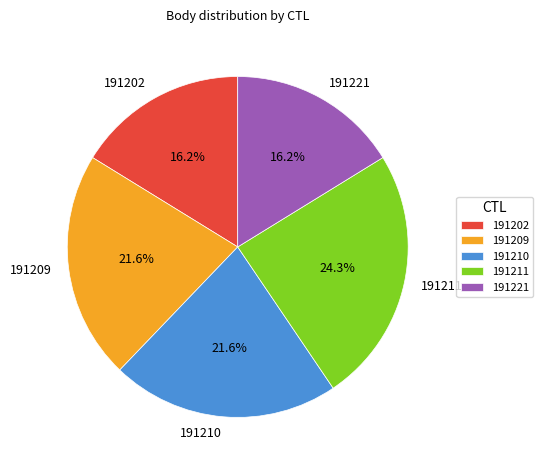

Does 191202 represent more than half of the total?

No